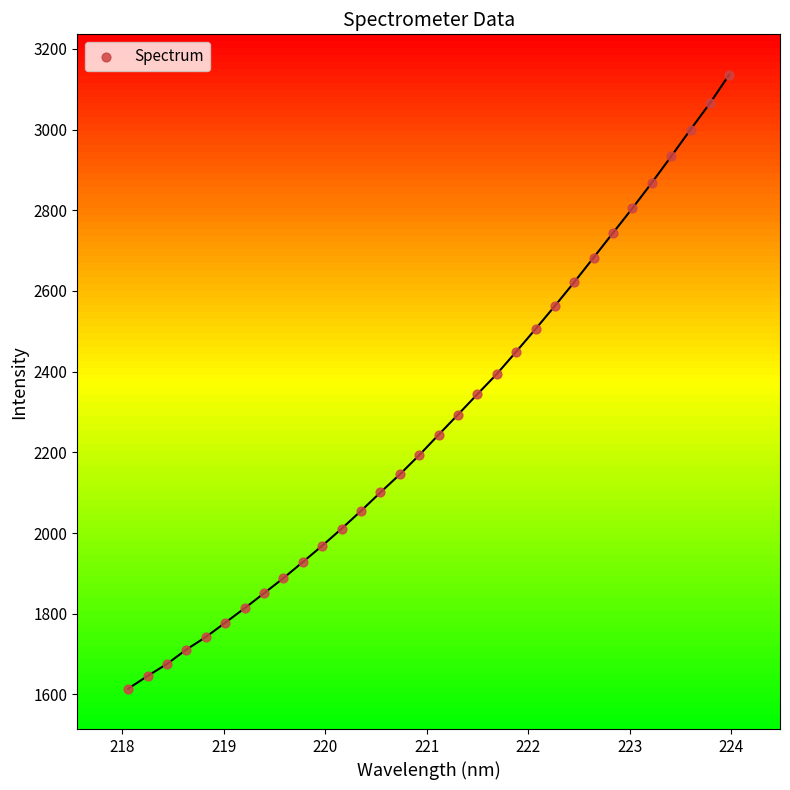

What is the range of Y values (max minus min)?

1522.3